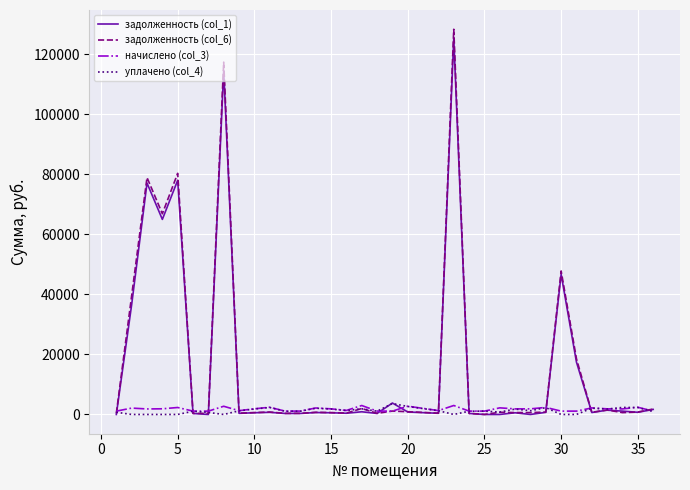

What is the highest value of the начислено (col_3) series?

2986.8